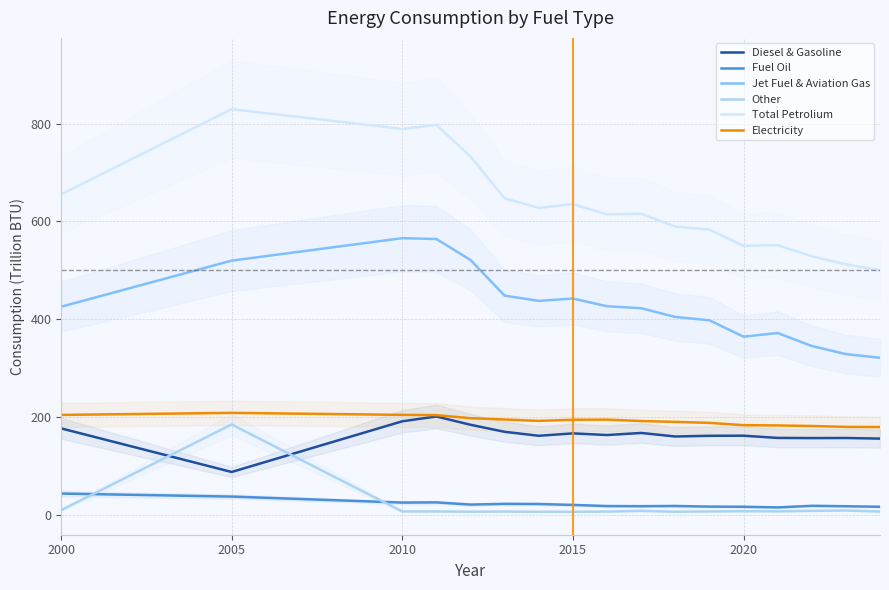

True or false: Jet Fuel & Aviation Gas and Electricity cross at least once.

False